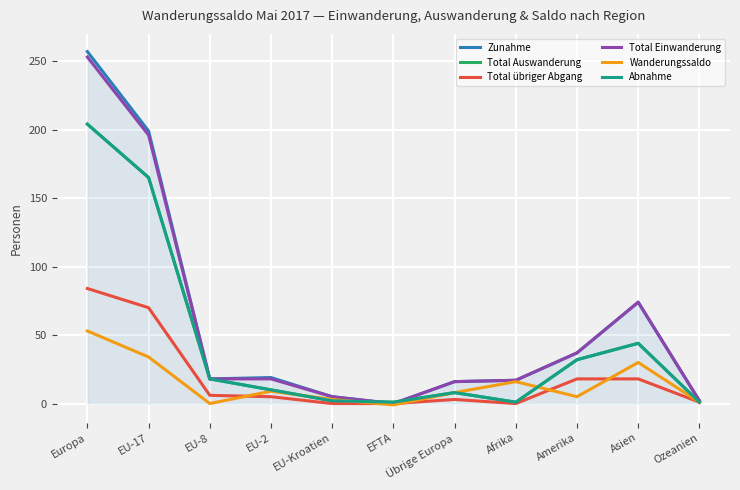

At which category does Zunahme reach its first local valley?

EU-8